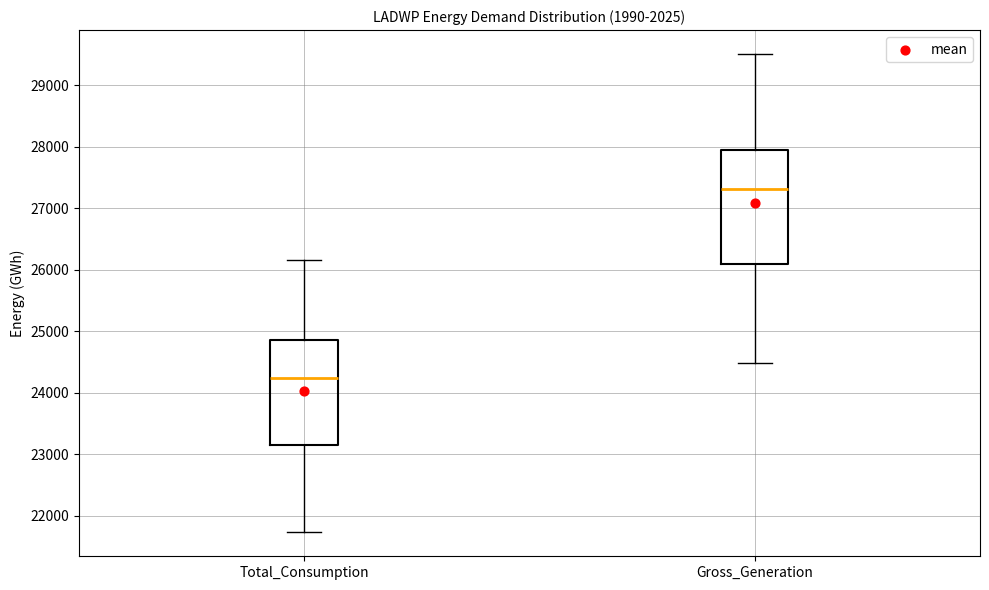

Reading left to right, read every box against the y-axis: the position of its median line, the range the box covers, and the ends of its whiskers. The values are not printed on the chart, so give them approximately, as read against the axis.

Total_Consumption: median 24200, box 23100 to 24900, whiskers 21700 to 26200
Gross_Generation: median 27300, box 26100 to 27900, whiskers 24500 to 29500